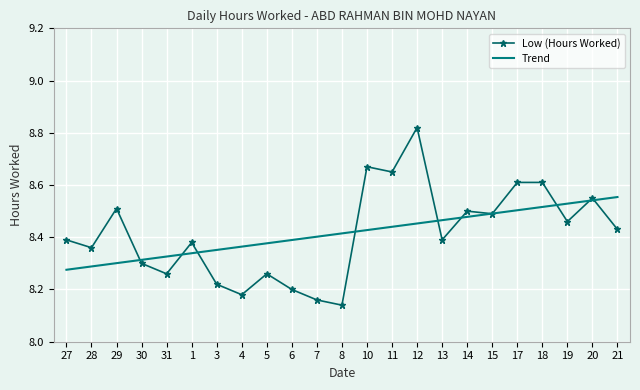

How many series are shown in this chart?

2